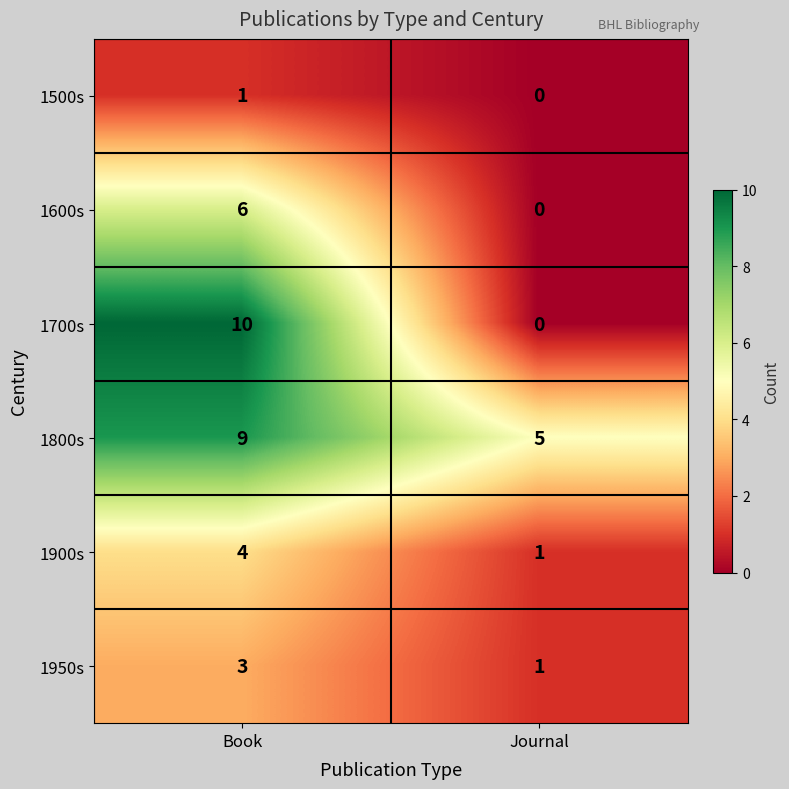

Which series has the widest spread of values?

1700s